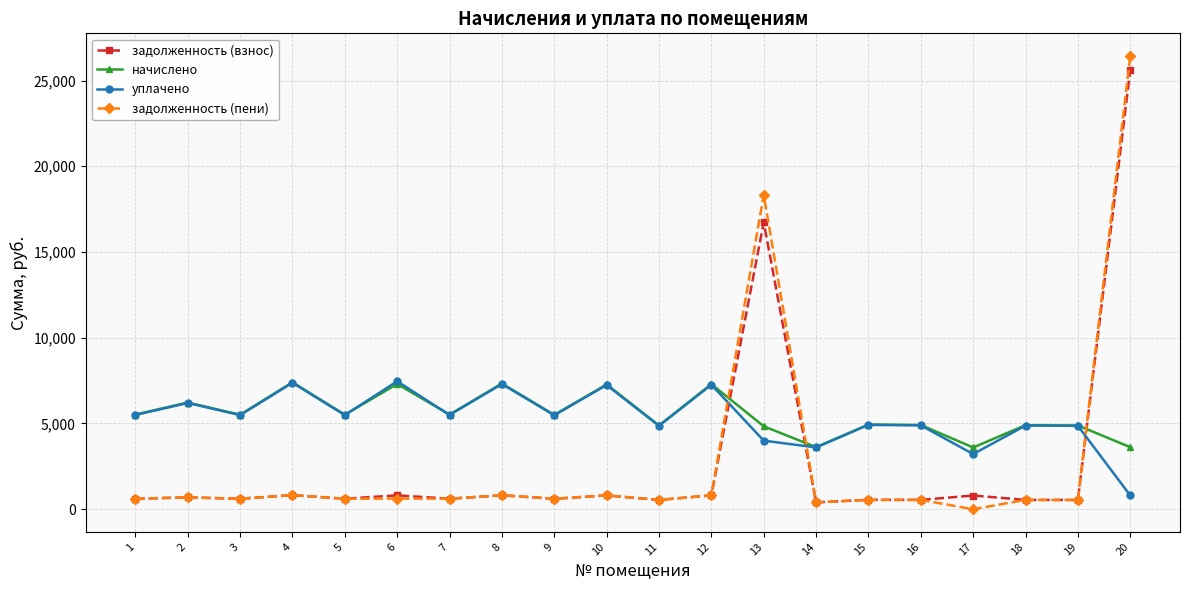

What is the total value across all series at 1?

12247.7